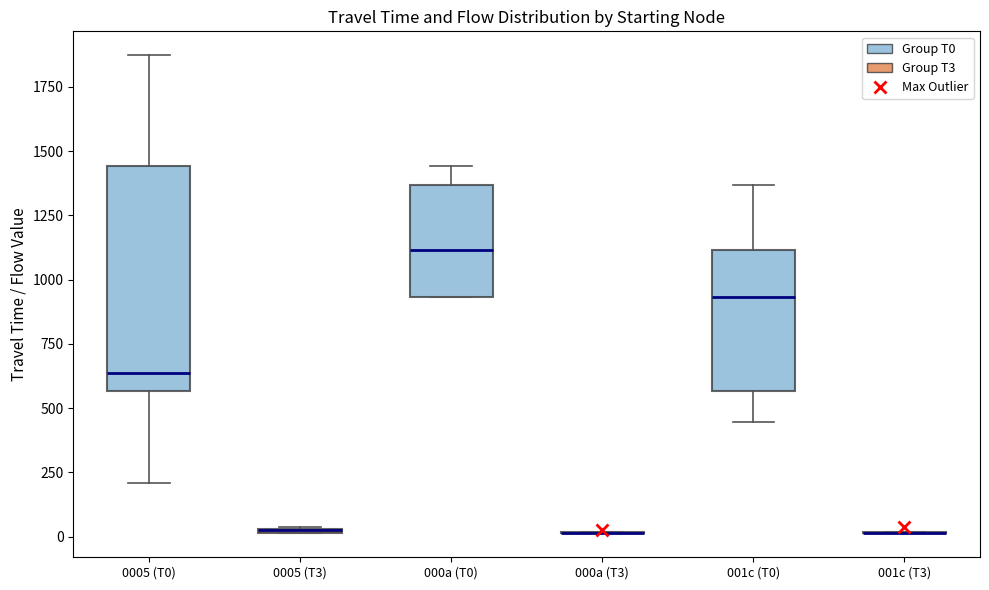

Where does the lower whisker of the box for 001c (T0) end on the y-axis? The values are not printed on the chart, so give them approximately, as read against the axis.

450